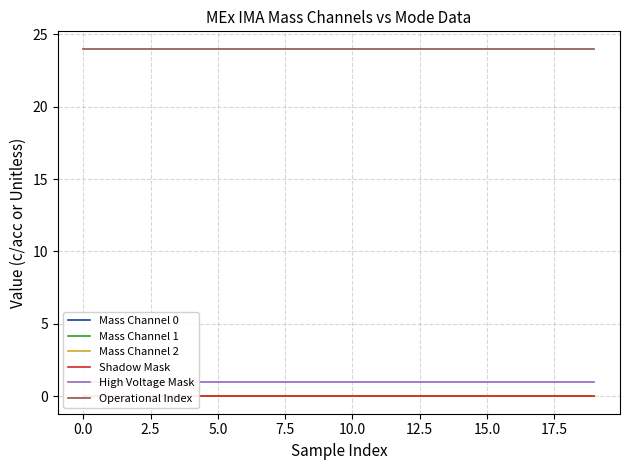

Does the chart have visible grid lines?

Yes